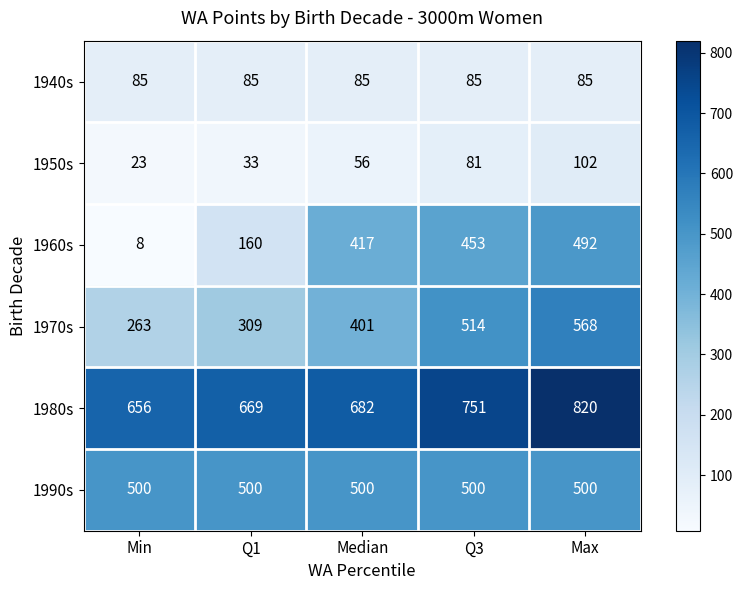

What is the difference between the 1980s values at Min and Max?

164